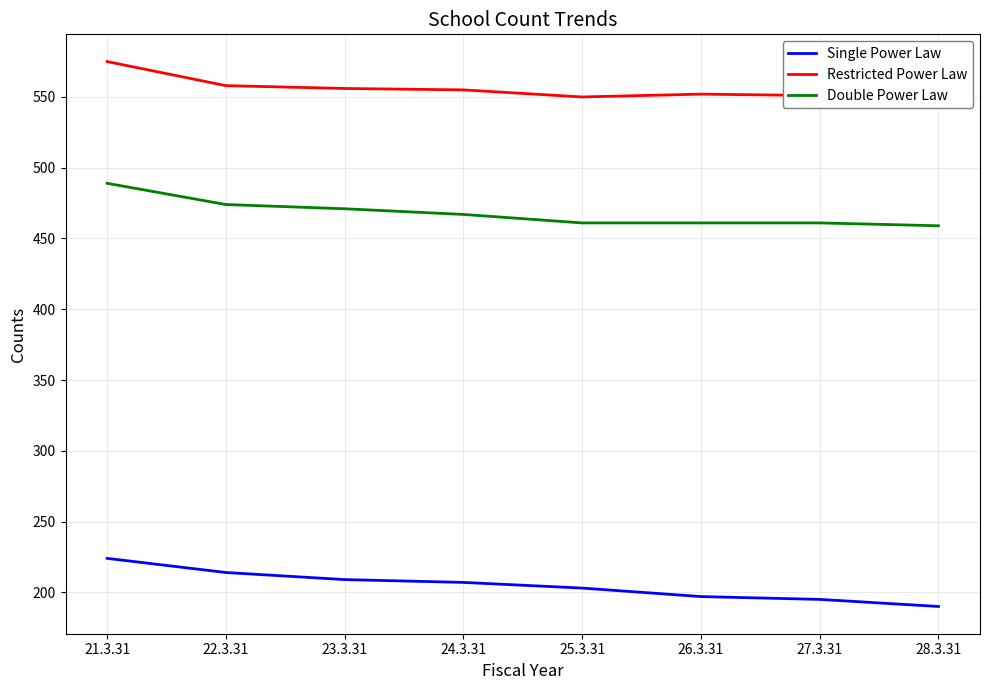

How many lines are shown in the chart?

3